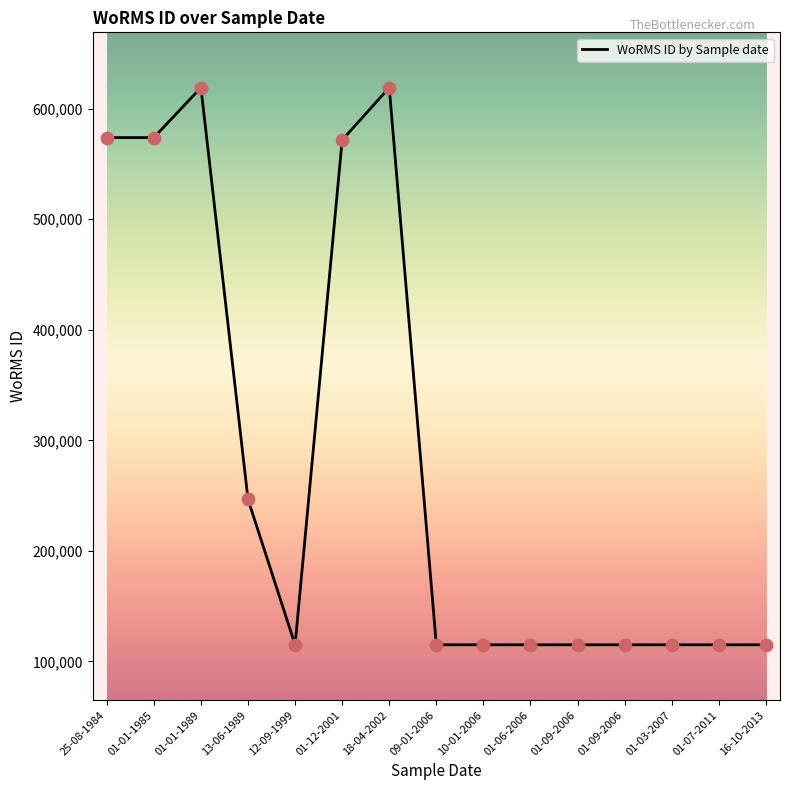

Which has a higher value, 16-10-2013 or 01-01-1985?

01-01-1985